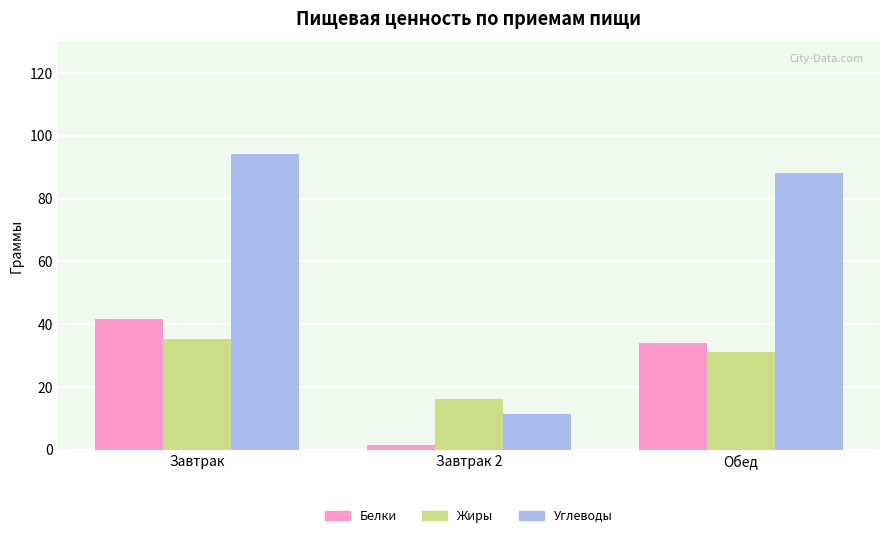

At how many categories does at least one series exceed 56?

2